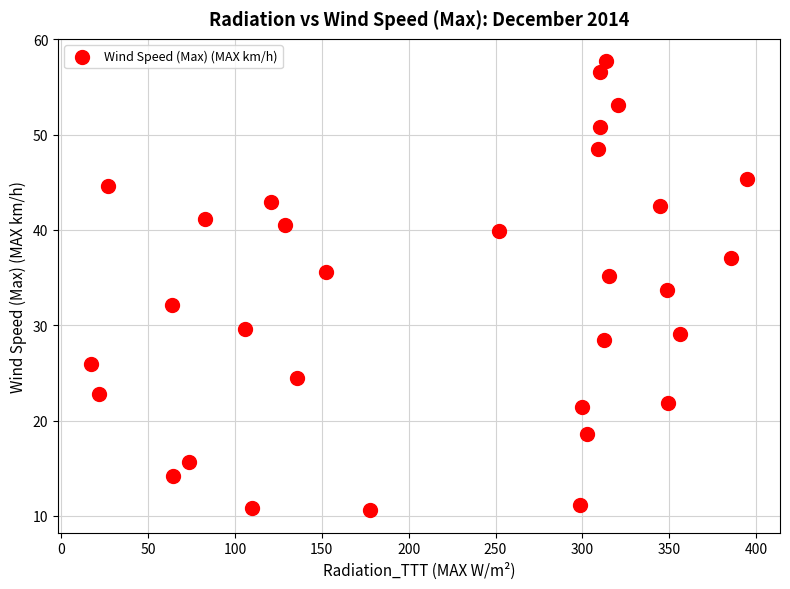

What is the range of X values (max minus min)?

377.7